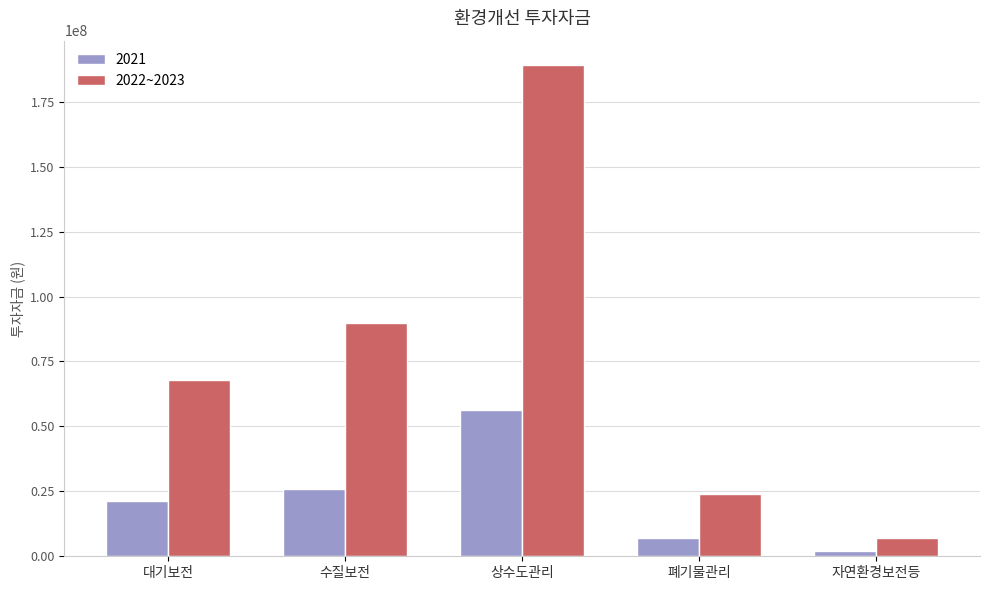

What is the average value of the 2022~2023 series?

75569600